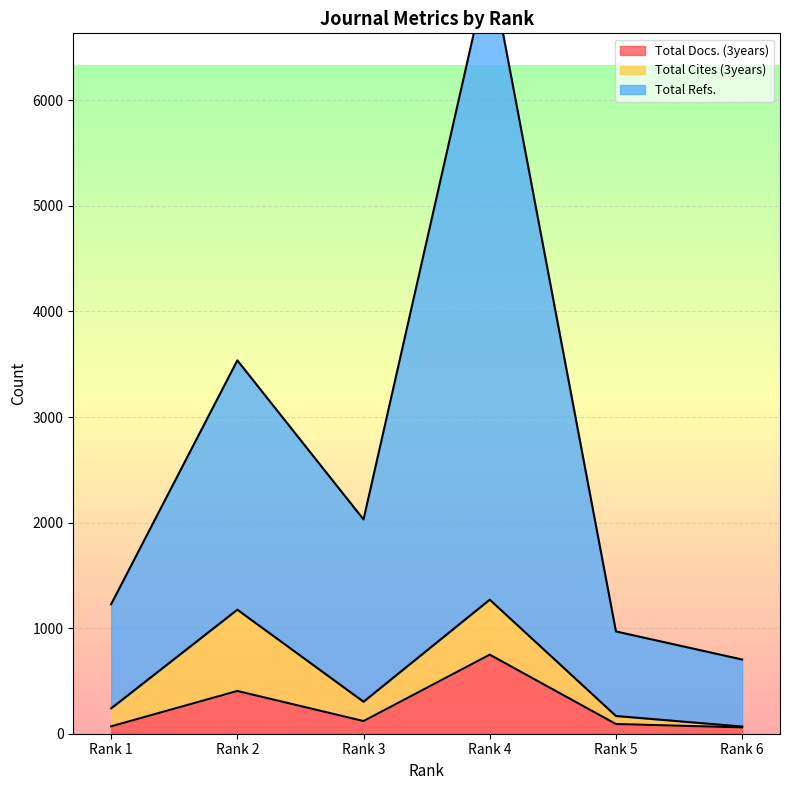

What is the value of the Total Docs. (3years) point at the 4th from the left?

749